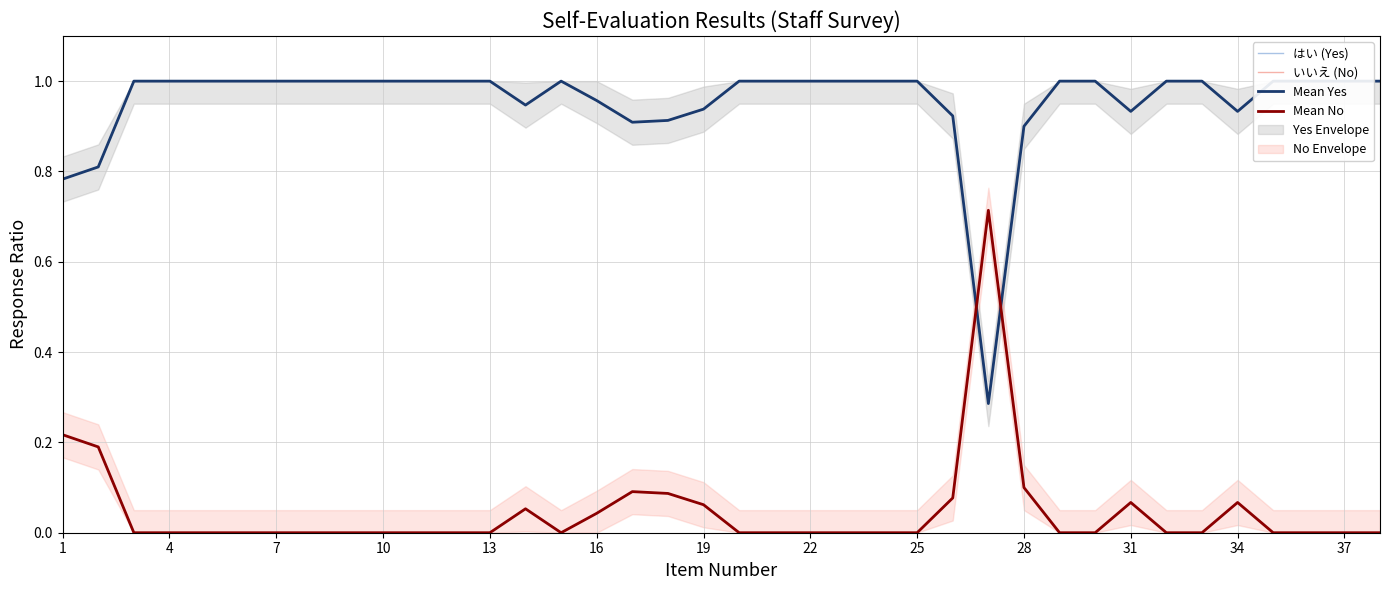

What is the sum of all はい (Yes) values?

36.2